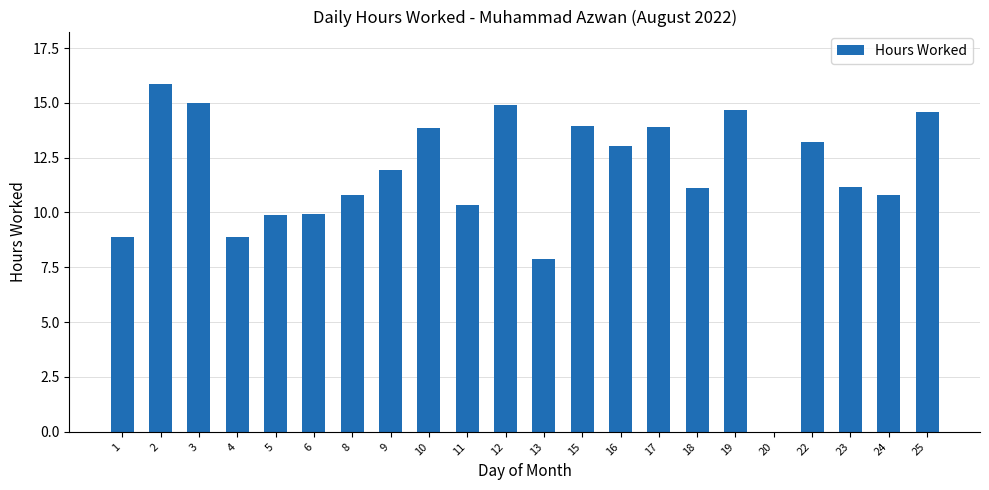

How many data points does each series have?

22